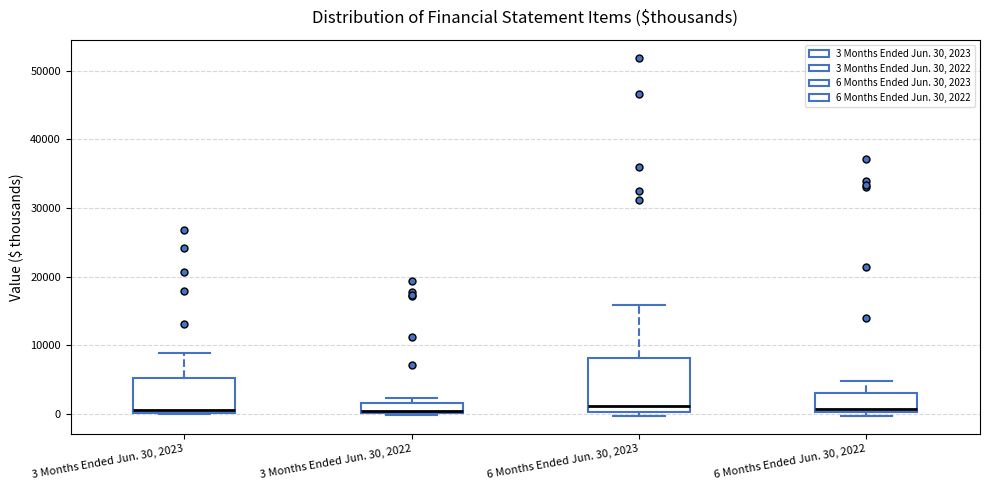

Which box is the tallest, from its lower edge to its upper edge?

6 Months Ended Jun. 30, 2023